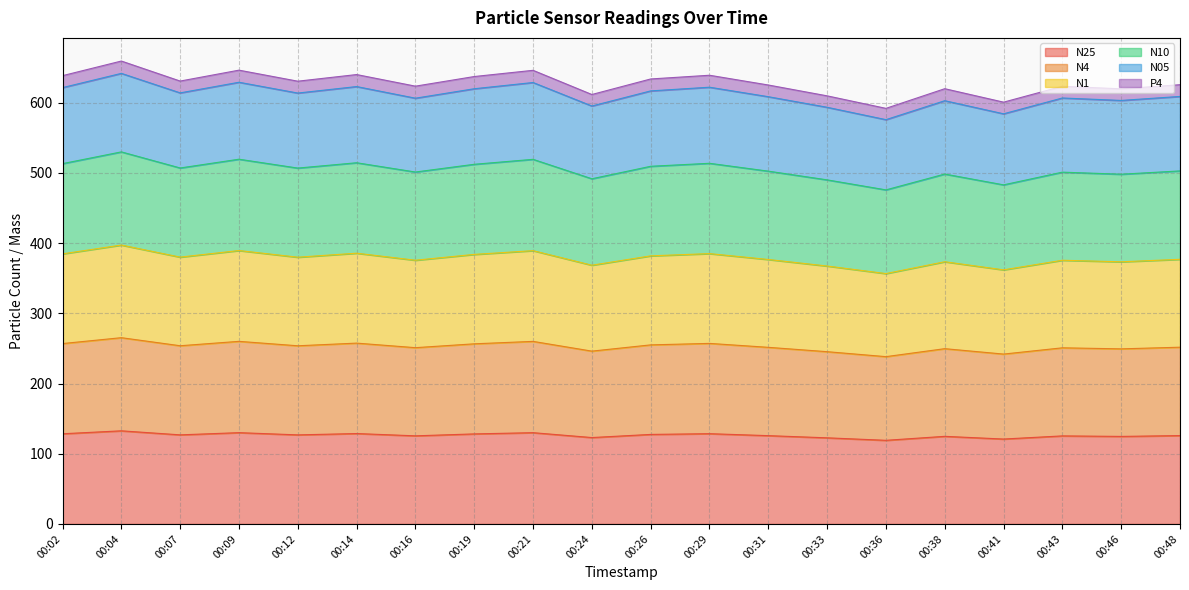

In N10, how many points are lower than both neighbors (excluding endpoints)?

7